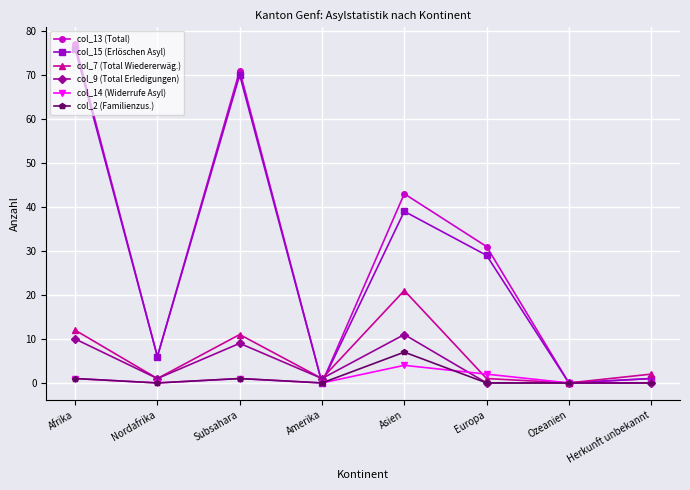

True or false: col_14 (Widerrufe Asyl) has a value of 1 at Subsahara.

True